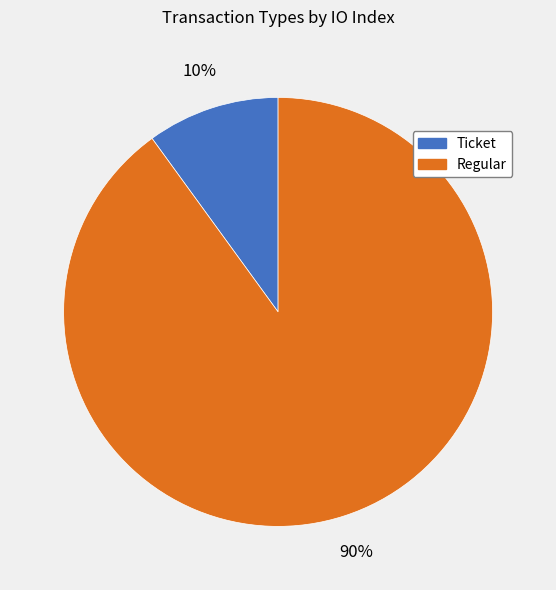

Which has a higher value, Ticket or Regular?

Regular